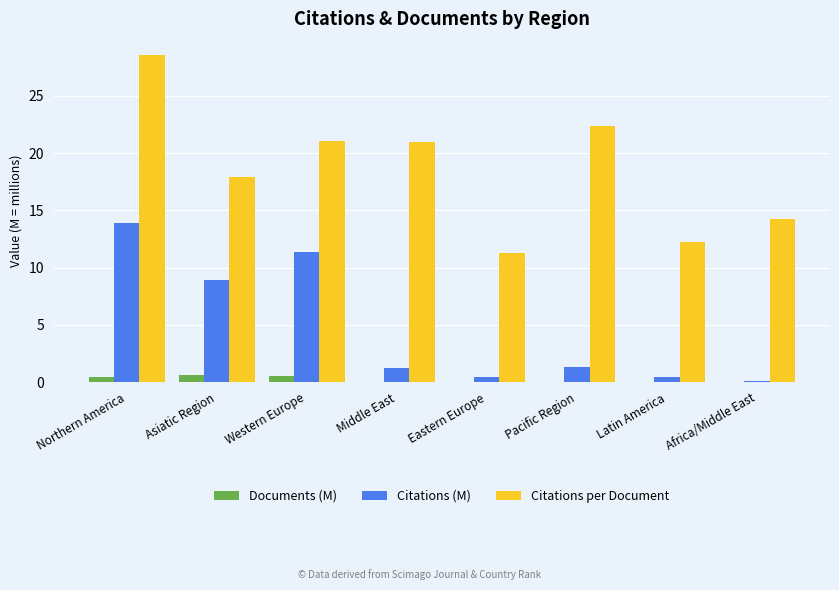

Is it true that Citations per Document equals 14.3 at Africa/Middle East?

True